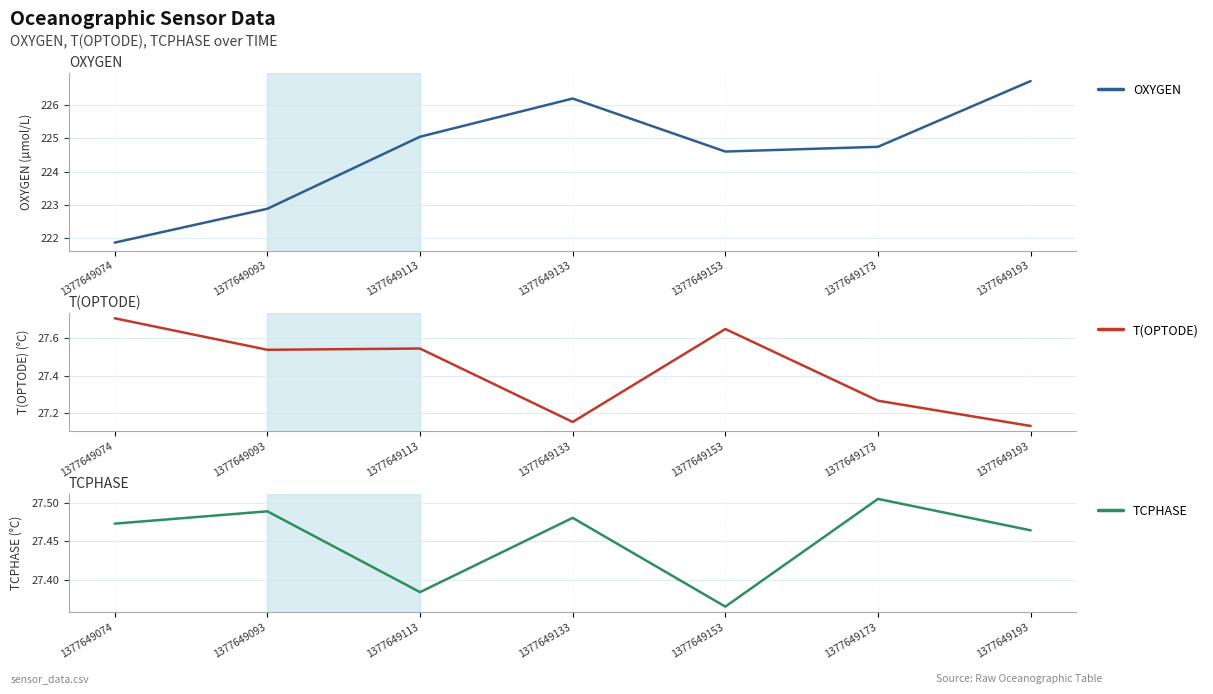

What is the minimum value shown in the chart?

27.1